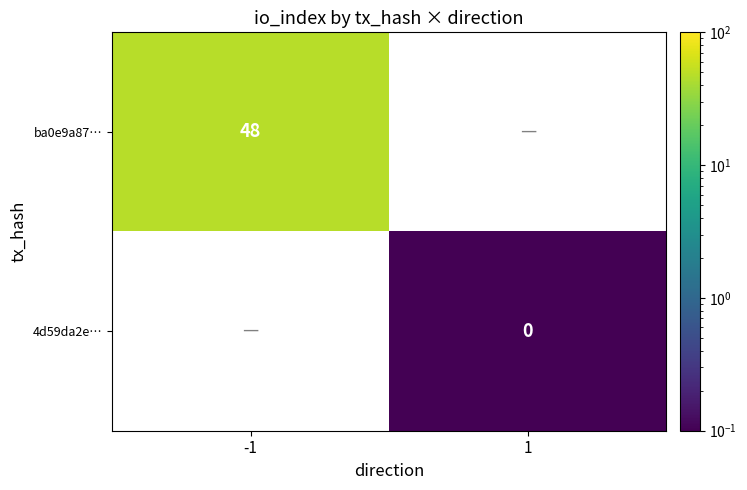

Count the number of categories in the chart.

2